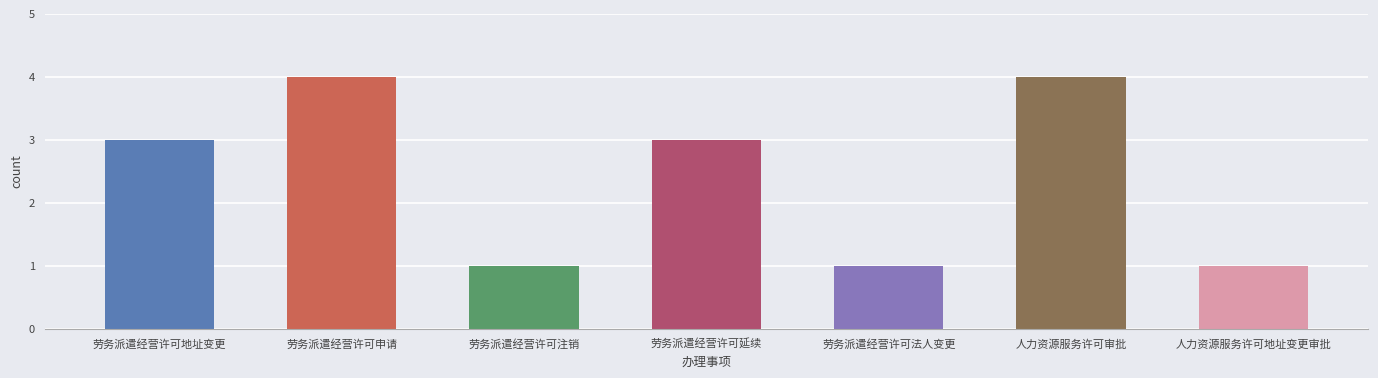

What is the sum of the values at 人力资源服务许可审批 and 劳务派遣经营许可法人变更?

5